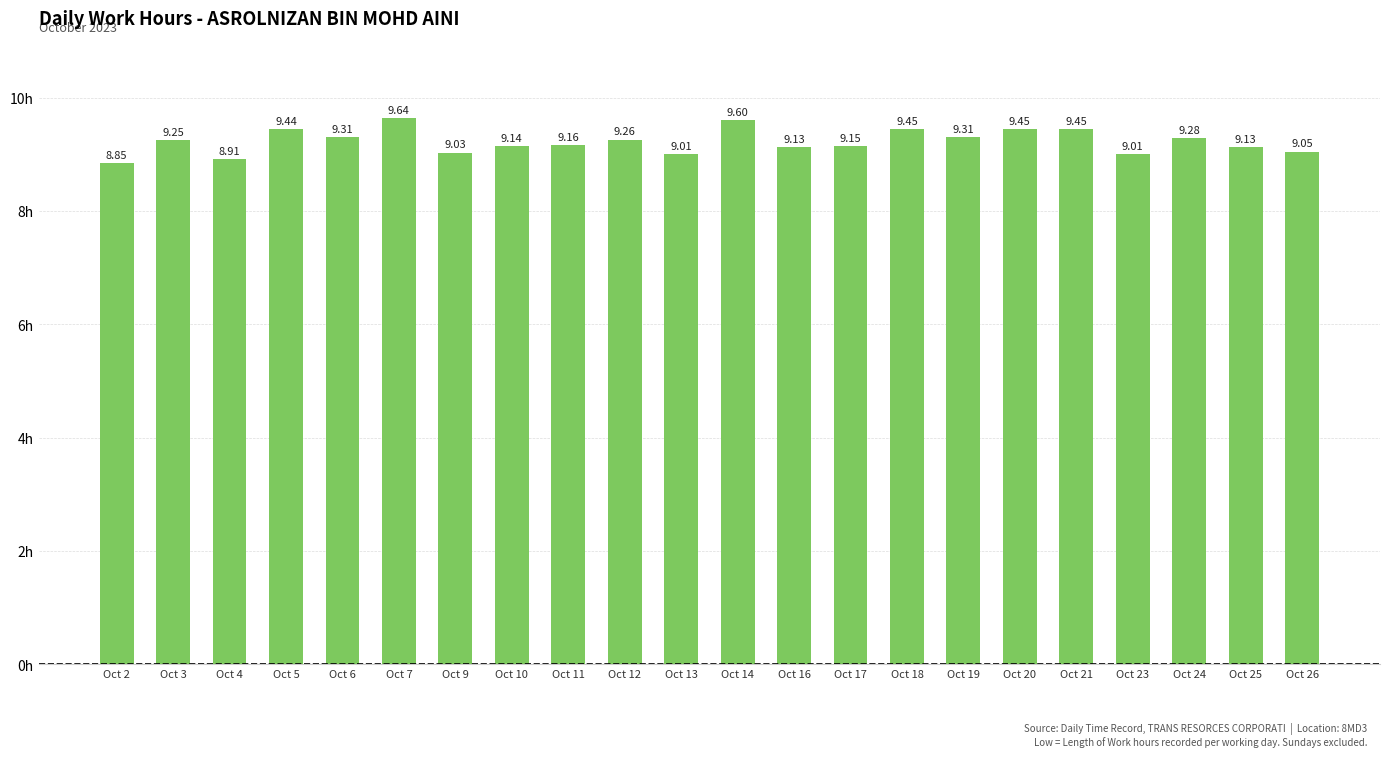

What is the difference between the maximum and minimum values?

0.8